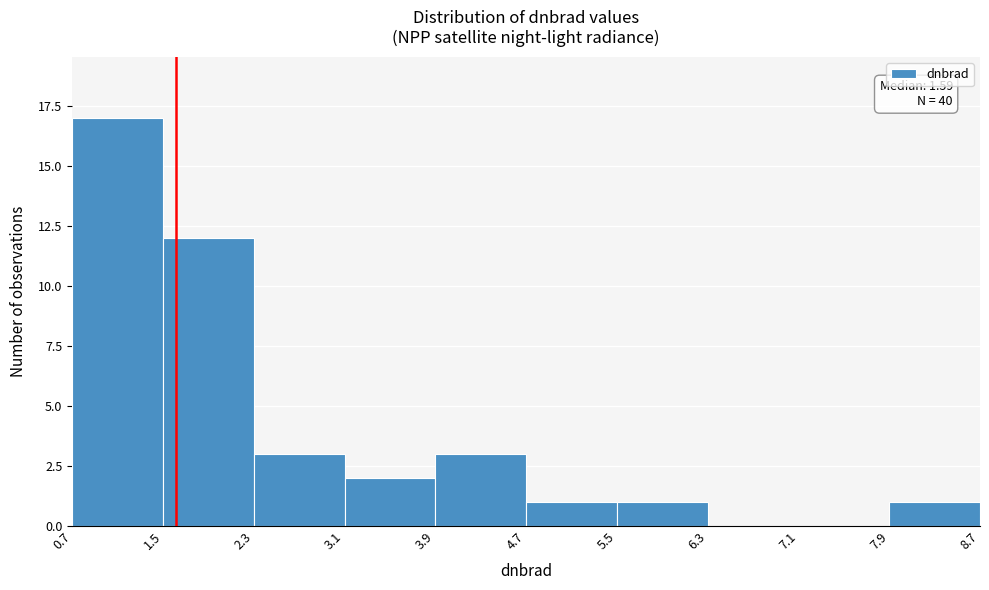

Which range on the x-axis has the tallest bar?

0.7 to 1.5